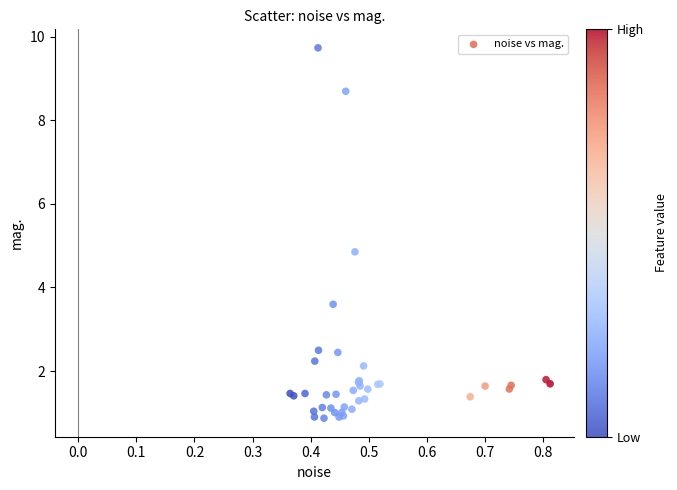

What Y value in the scatter plot is closest to 5?

4.9